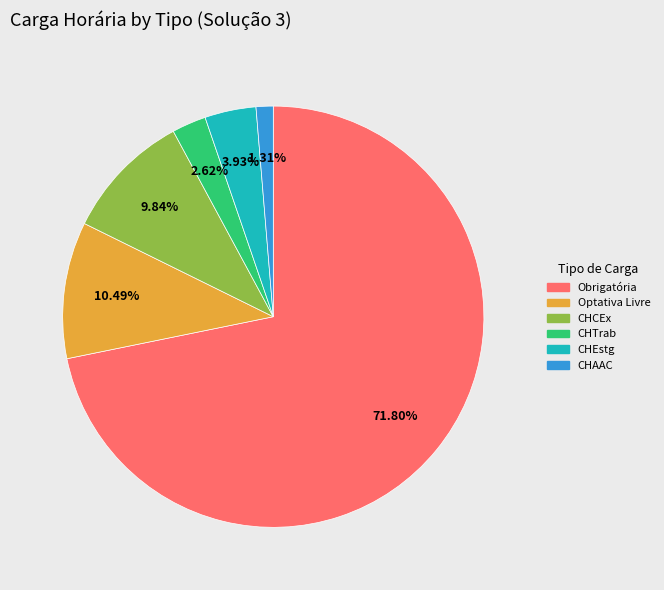

Is there any slice that represents more than half of the pie?

Yes